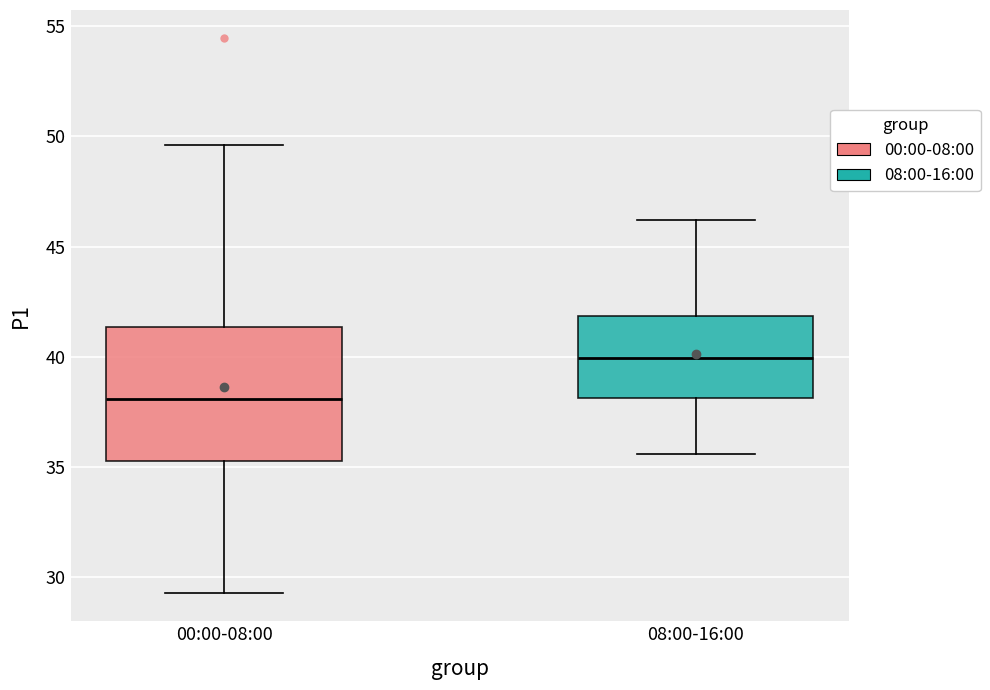

Comparing the boxes themselves (not the whiskers), which one is the tallest?

00:00-08:00